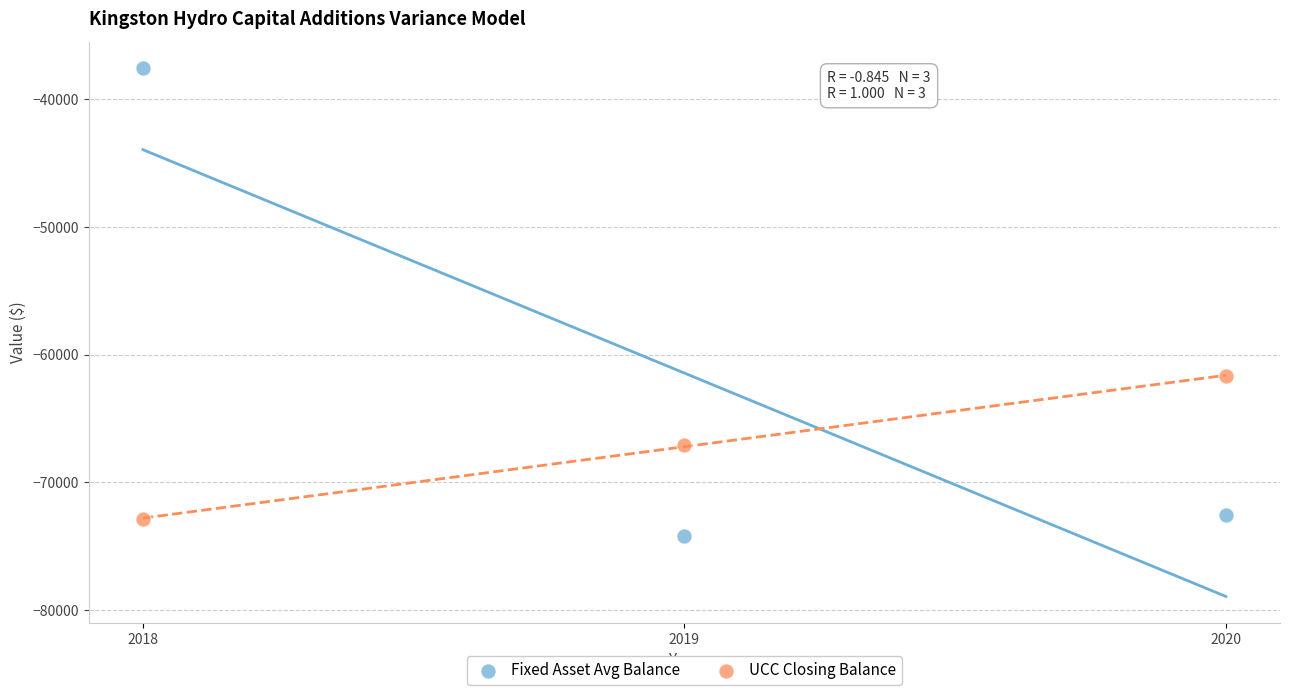

What are all the series names shown in the legend?

Fixed Asset Avg Balance, UCC Closing Balance